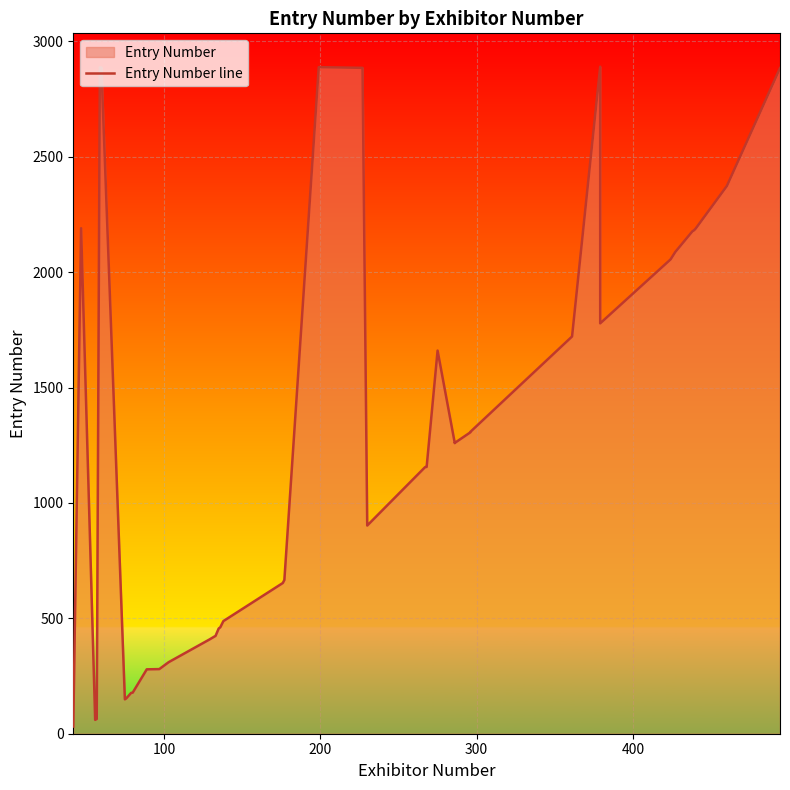

What is the difference between the second highest and minimum values?

2857